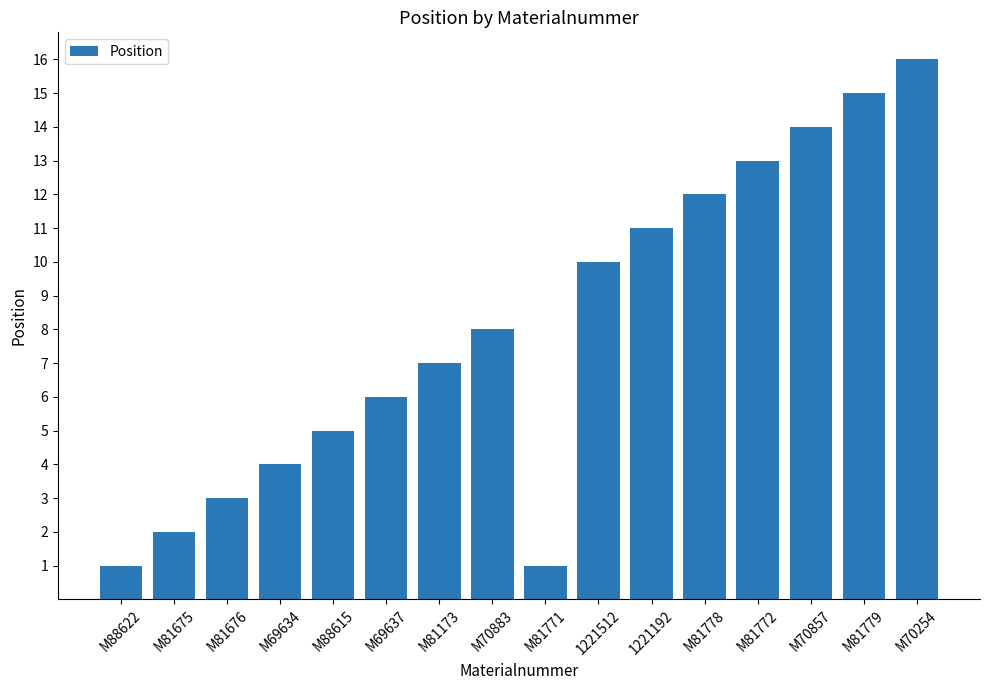

How many values are below 8?

8